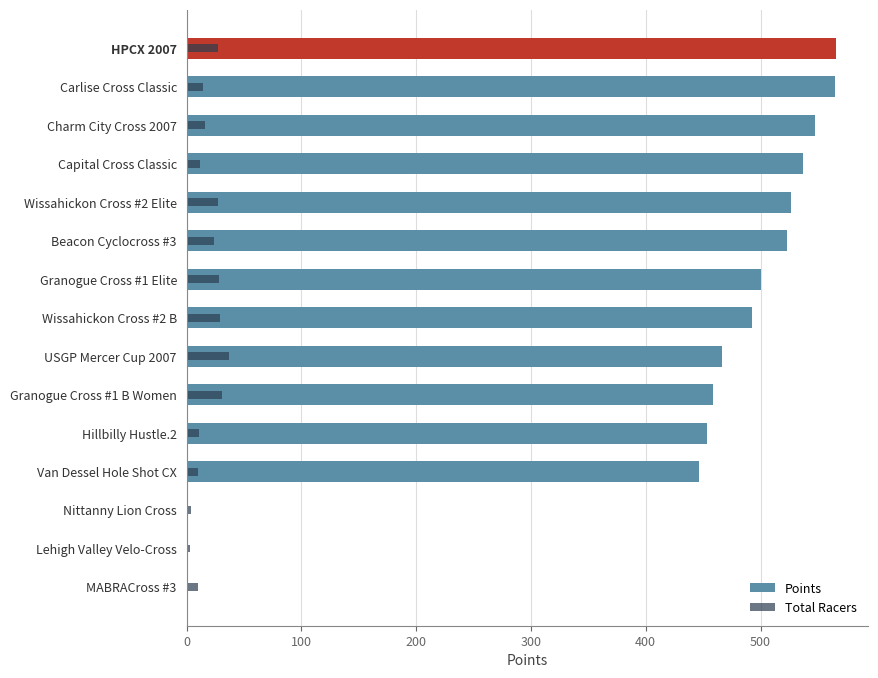

How many data points in Total Racers are less than 16?

7